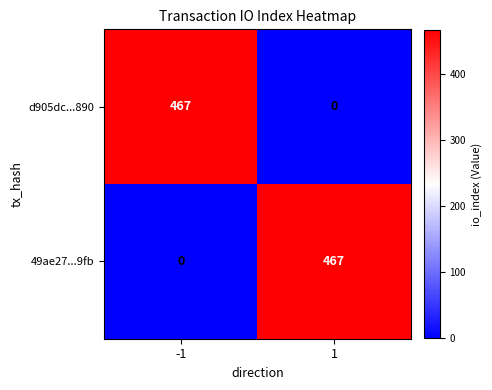

Is it true that 49ae27...9fb equals 213 at 1?

False